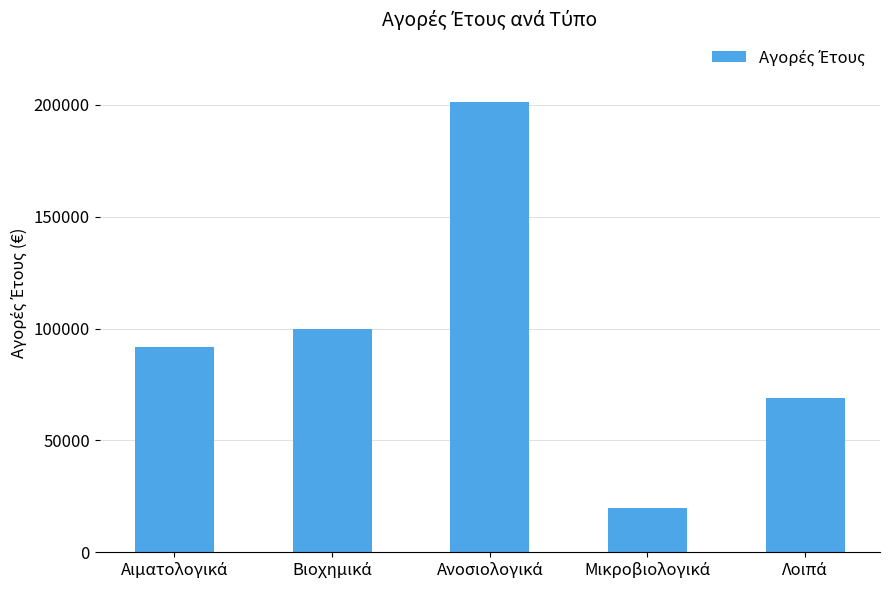

What is the minimum value shown in the chart?

19959.4